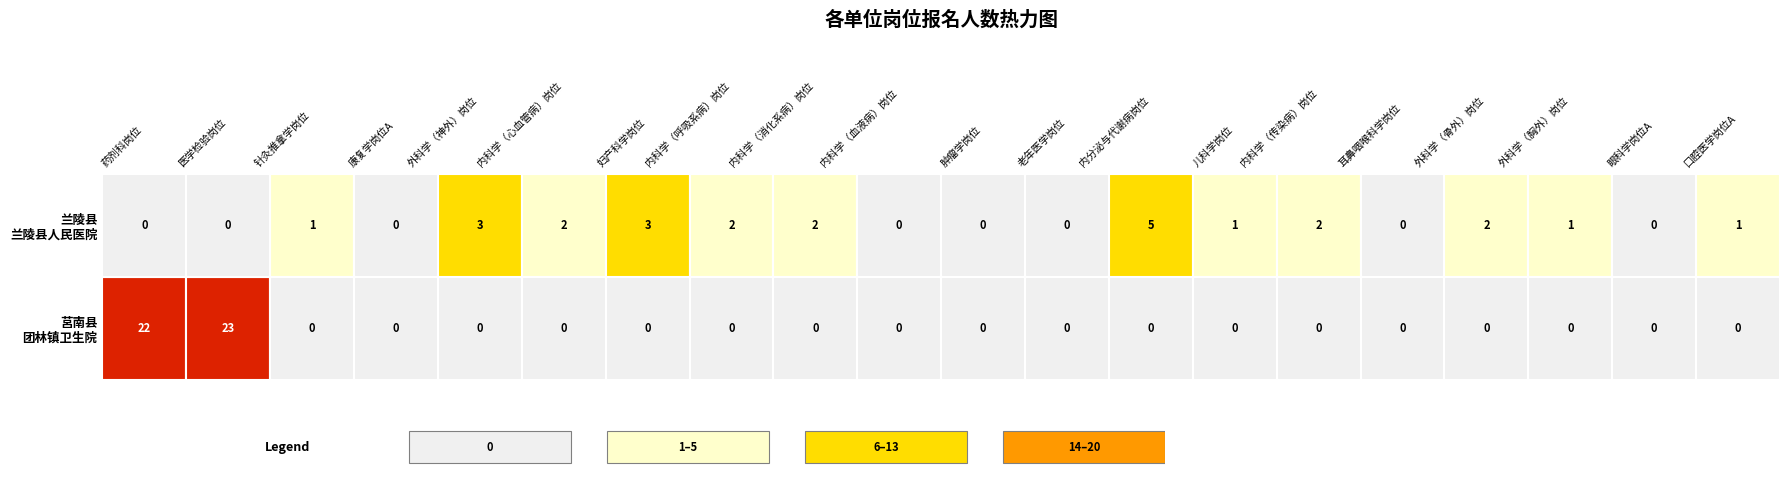

Between 兰陵县-兰陵县人民医院 and 2, which is larger?

兰陵县-兰陵县人民医院